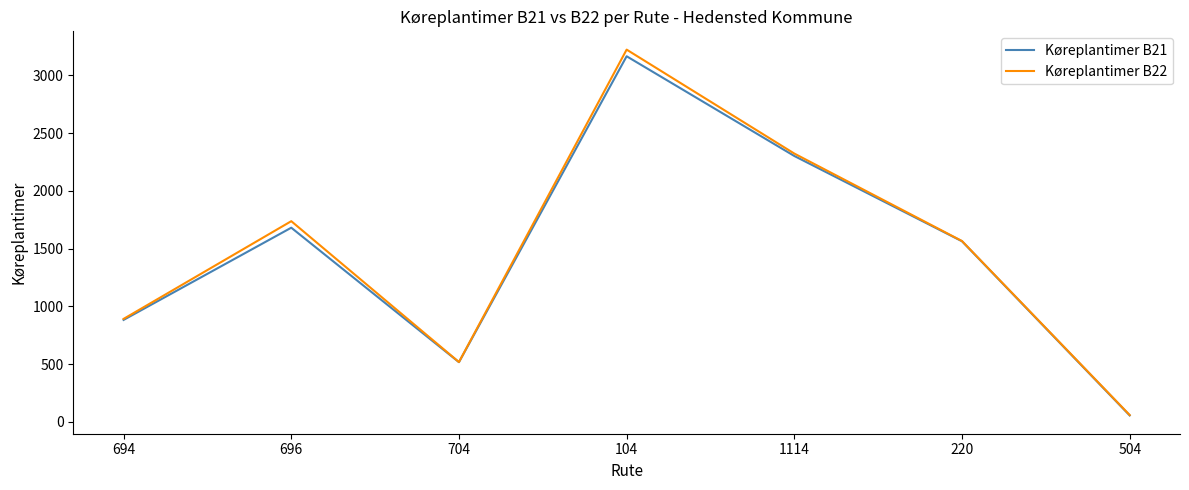

What is the difference between the highest and lowest values at 504?

3.6